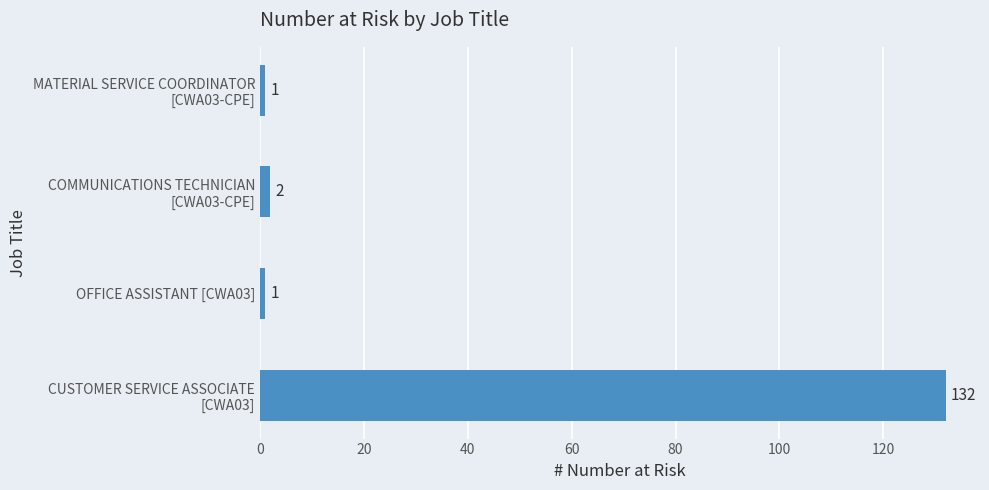

What is the difference between the maximum and minimum values?

131